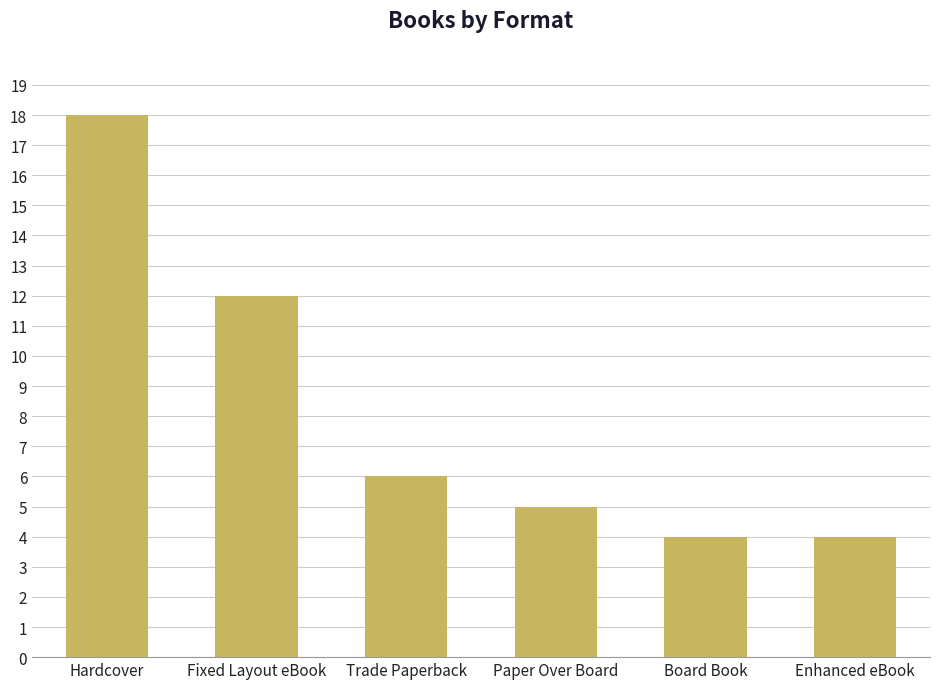

The value at Enhanced eBook is 2. True or false?

False